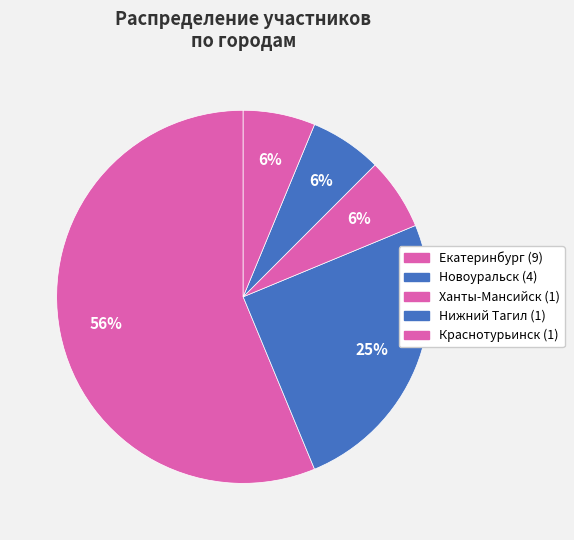

The Ханты-Мансийск slice represents 6% of the pie. True or false?

True